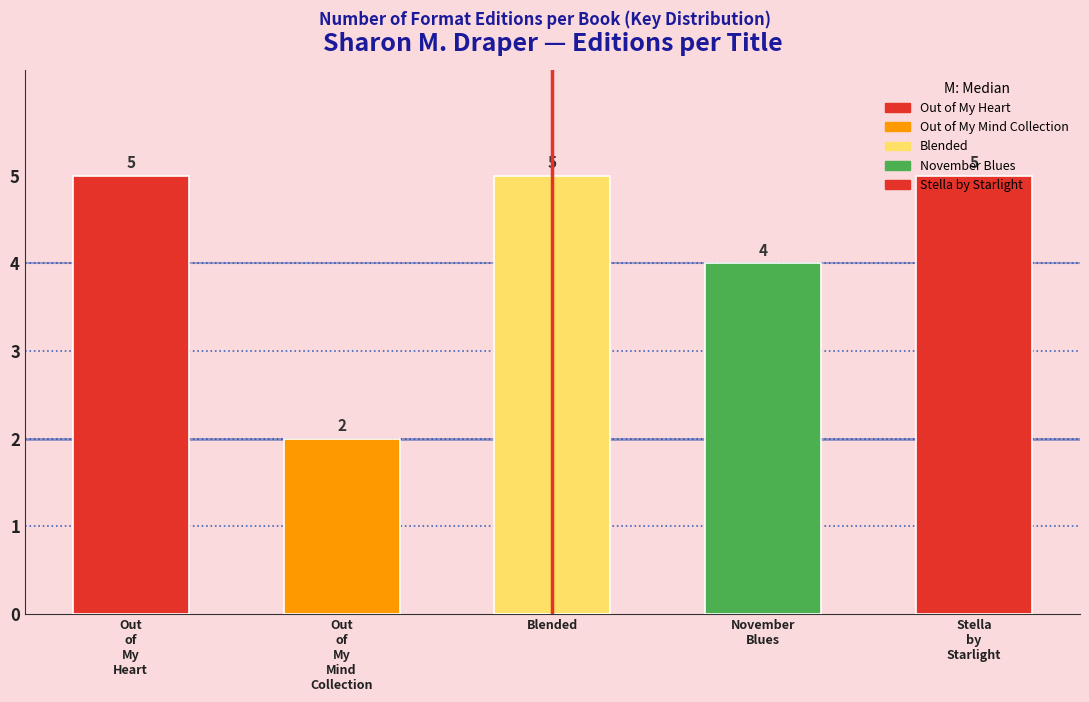

Count the values in the range 4 to 5.

4